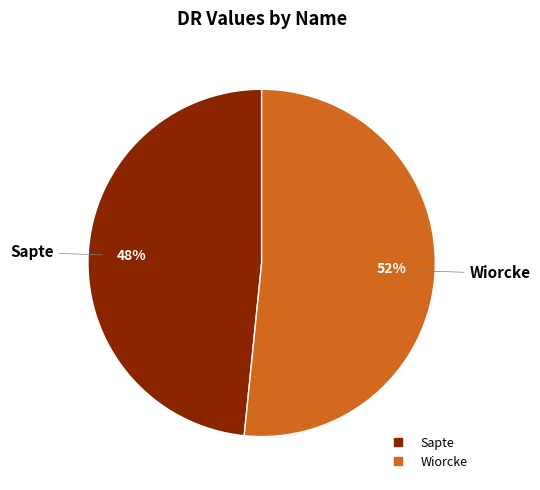

What is the ratio of the value at Wiorcke to the value at Sapte?

1.1